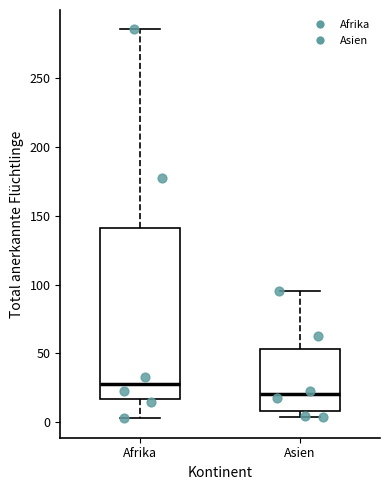

Reading left to right, read every box against the y-axis: the position of its median line, the range the box covers, and the ends of its whiskers. The values are not printed on the chart, so give them approximately, as read against the axis.

Afrika: median 30, box 15 to 140, whiskers 5 to 285
Asien: median 20, box 10 to 55, whiskers 5 to 95